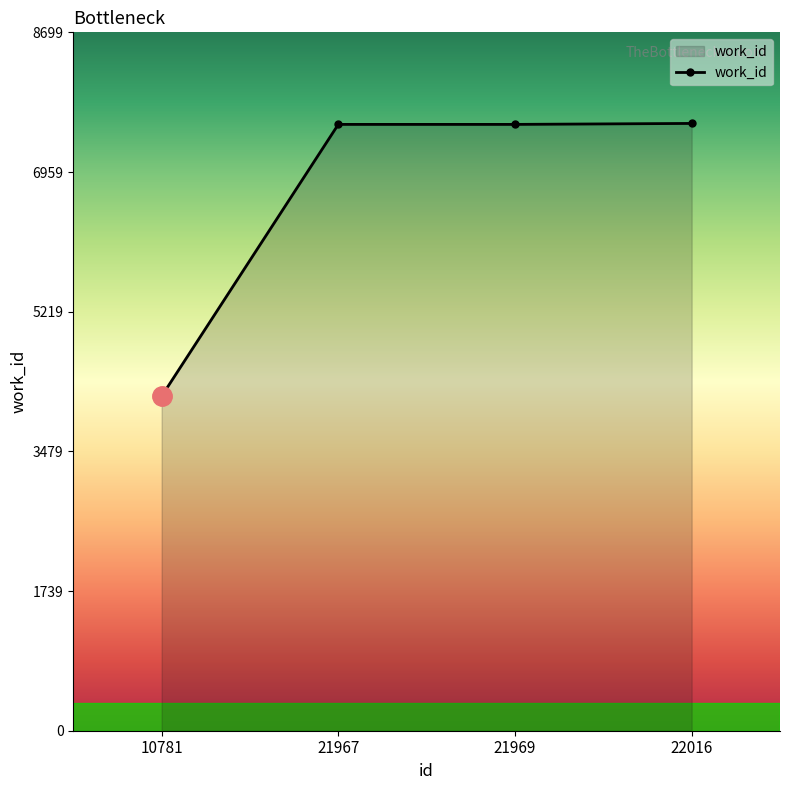

What is the ratio of the value at 21969 to the value at 10781?

1.8